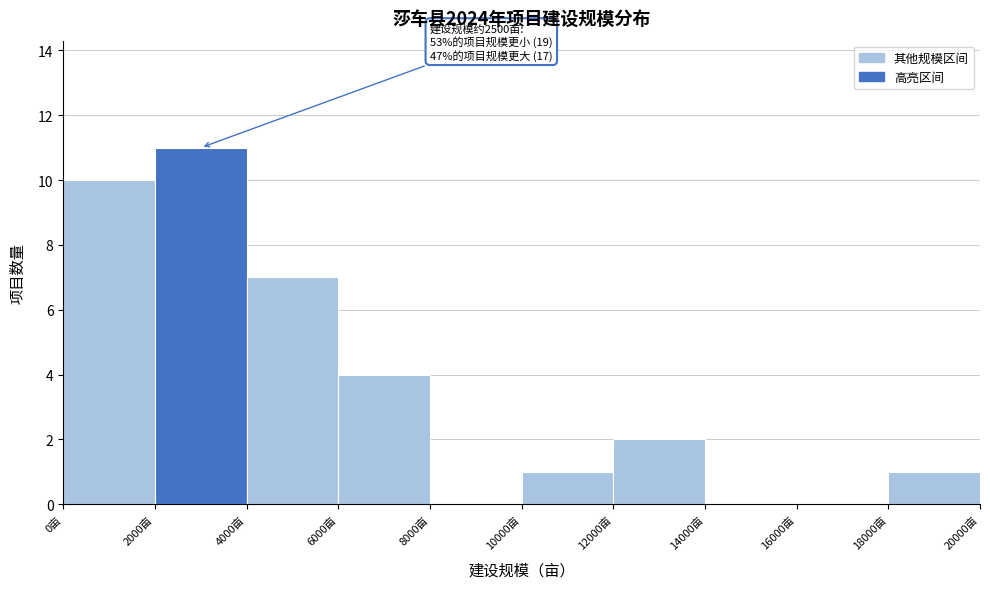

Over which range of the x-axis is the bar tallest?

2000 to 4000